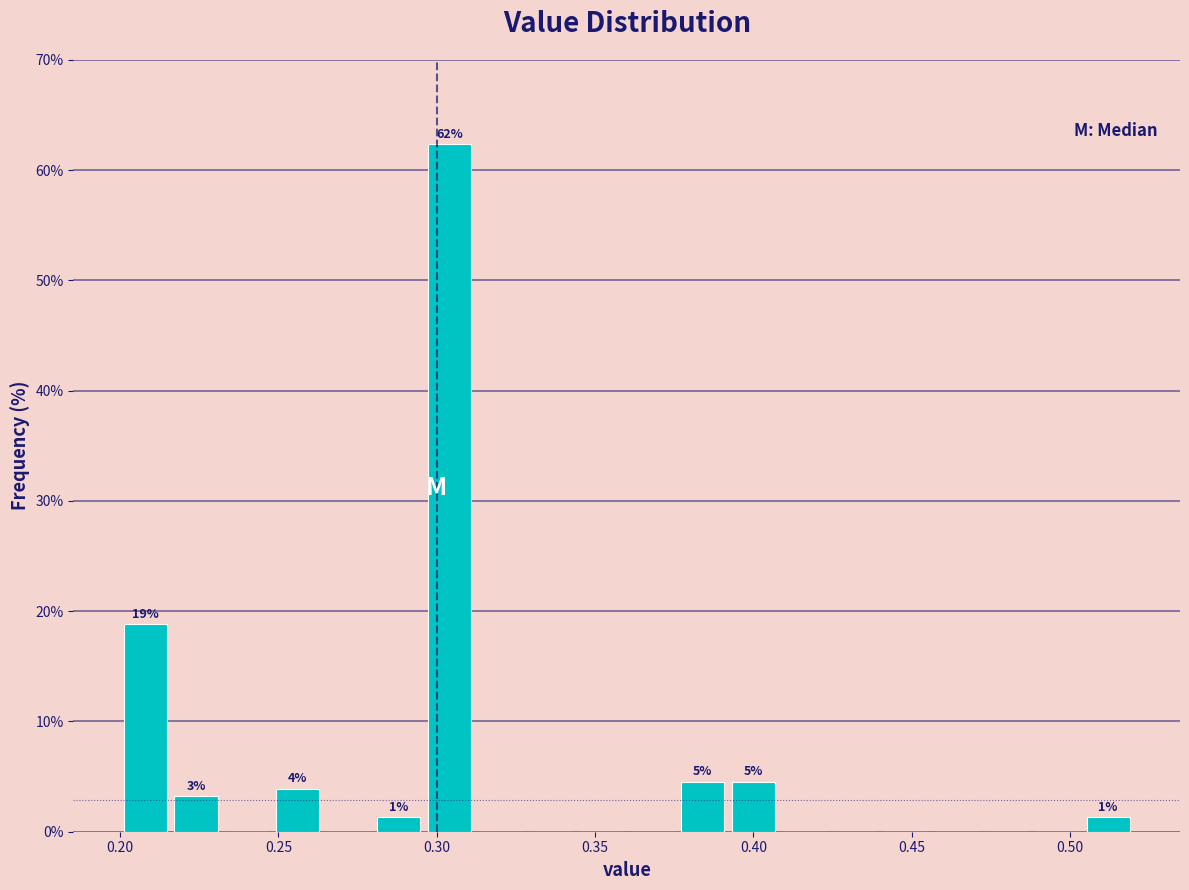

Read against the x-axis, roughly where is the centre of the tallest bar?

0.305